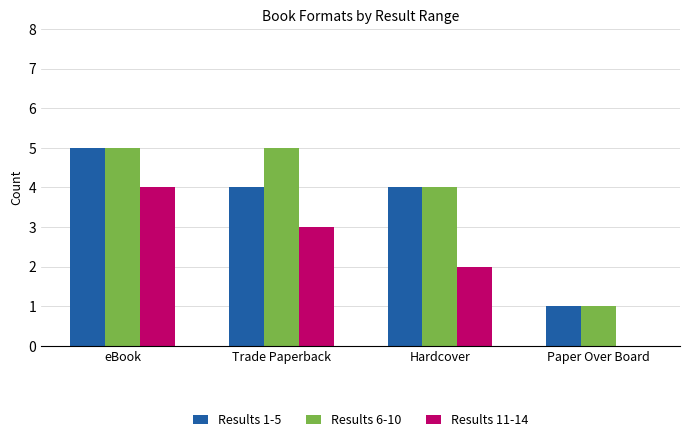

What is the sum of the Results 1-5 values at Trade Paperback and eBook?

9